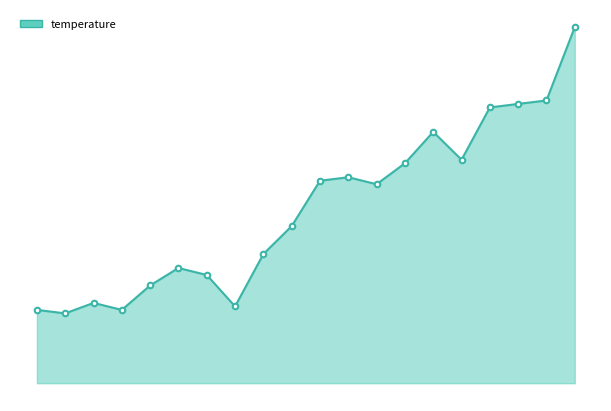

Does the chart have visible grid lines?

No